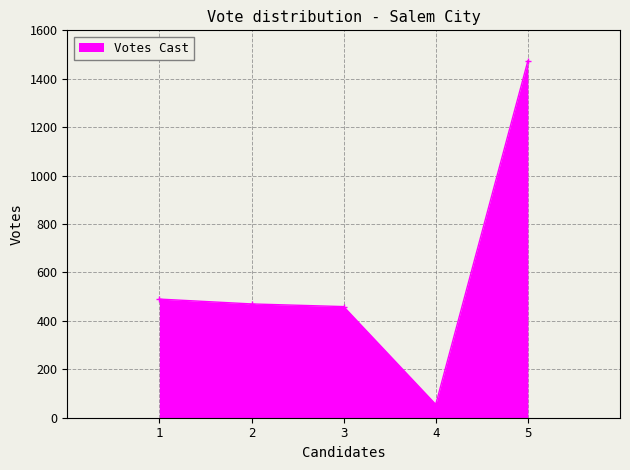

How many lines are shown in the chart?

1